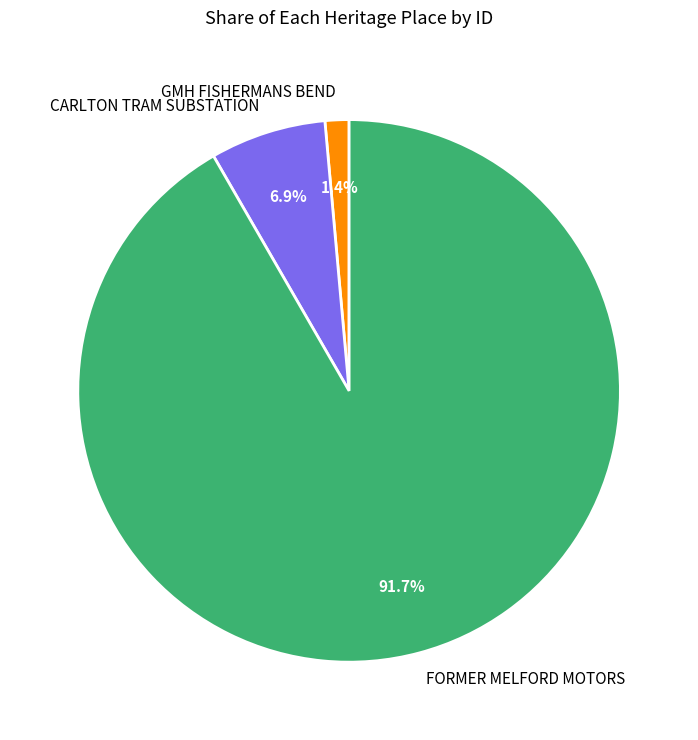

Does CARLTON TRAM SUBSTATION represent more than half of the total?

No